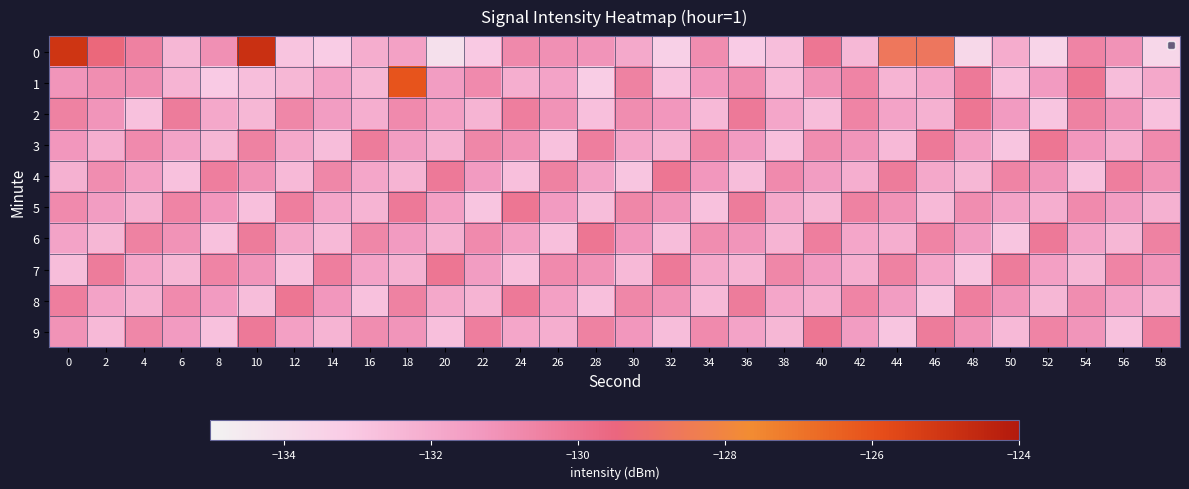

What is the difference between the highest and lowest values at 58?

3.3